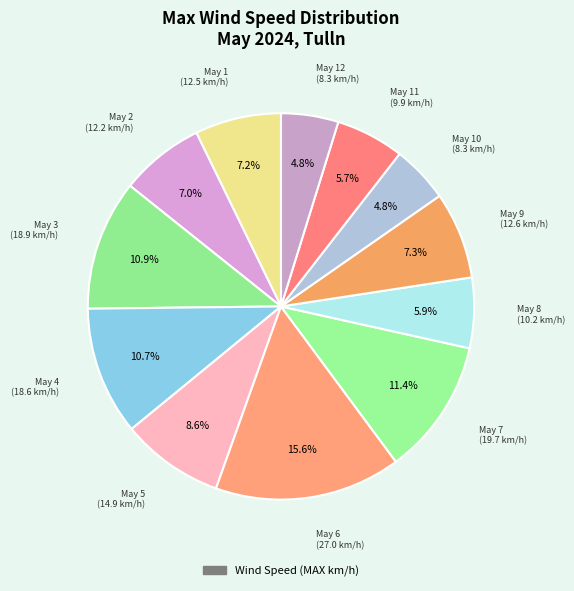

How many slices are in this pie chart?

12